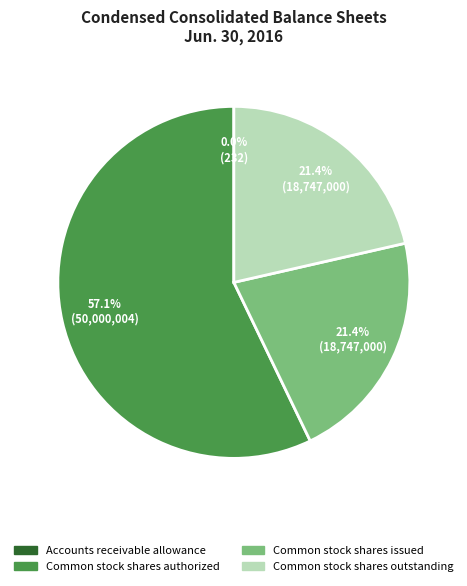

What is the ratio of the value at Common stock shares authorized to the value at Common stock shares issued?

2.7